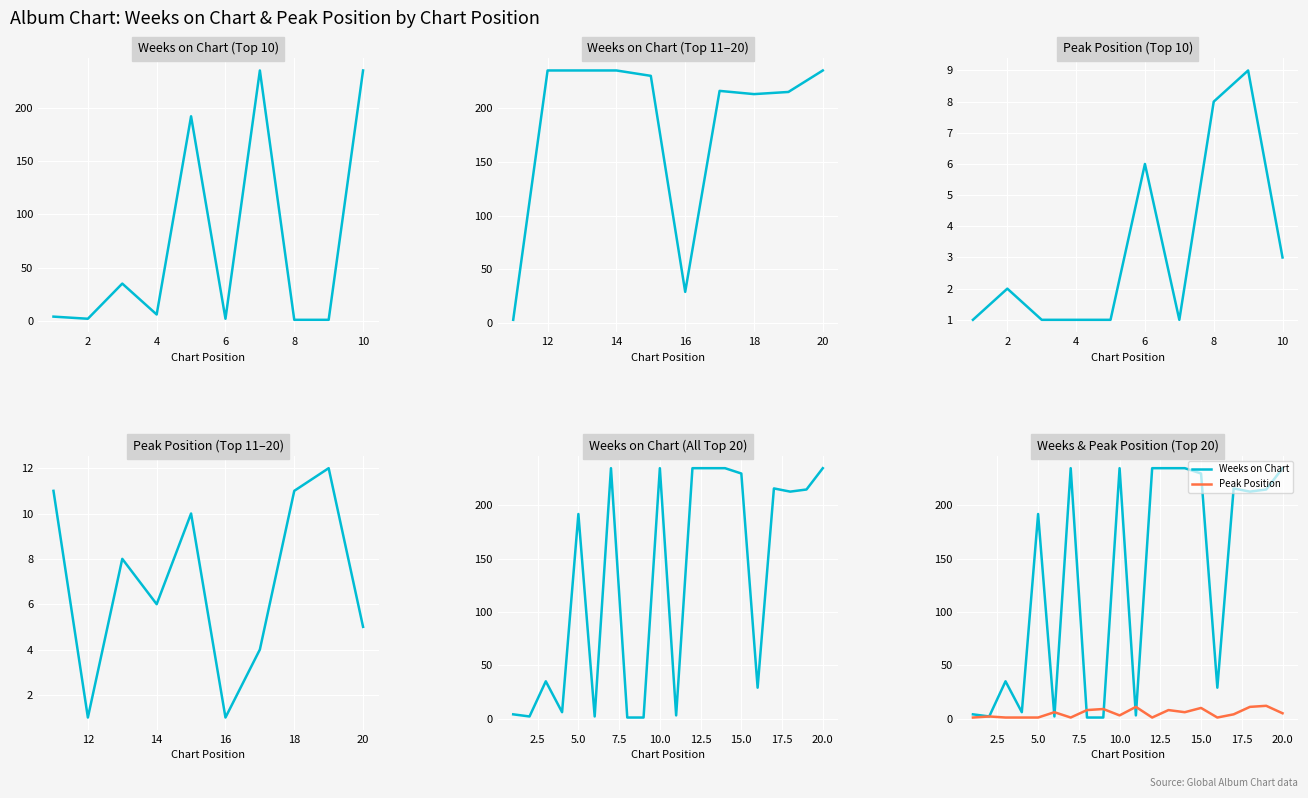

Rank the series by their average value, from highest to lowest.

Weeks on Chart, Peak Position